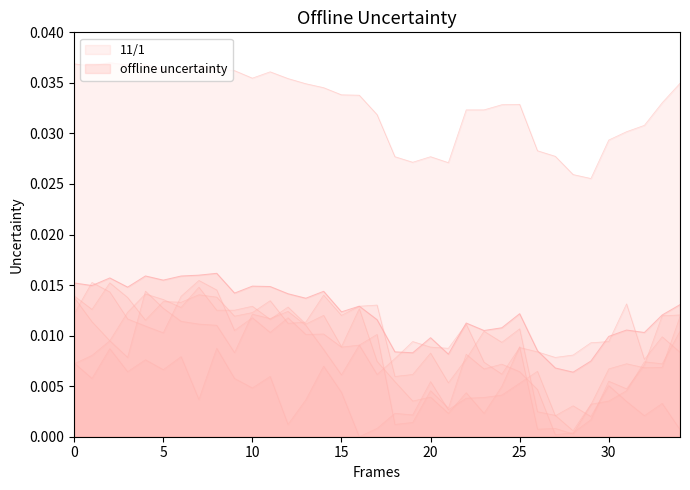

True or false: 11/17 has a value of 0.0 at 8.

True